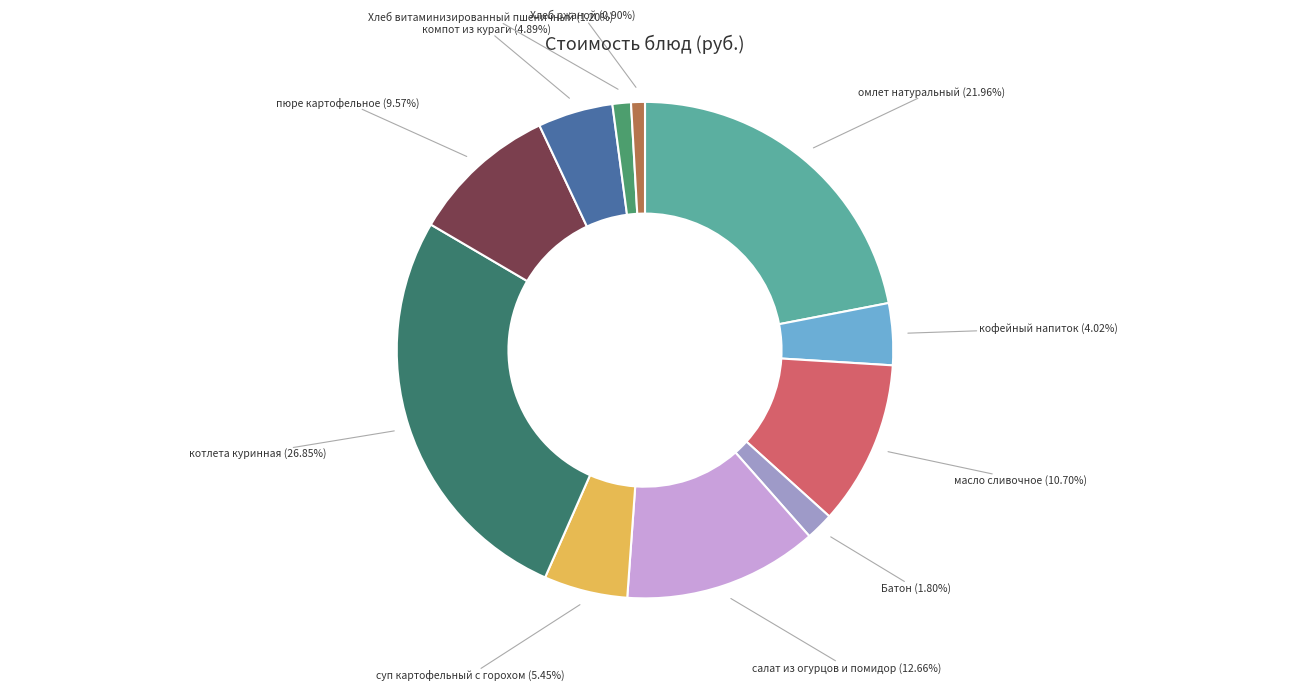

Rank the categories by value from highest to lowest.

котлета куринная, омлет натуральный, салат из огурцов и помидор, масло сливочное, пюре картофельное, суп картофельный с горохом, компот из кураги, кофейный напиток, Батон, Хлеб витаминизированный пшеничный, Хлеб ржаной